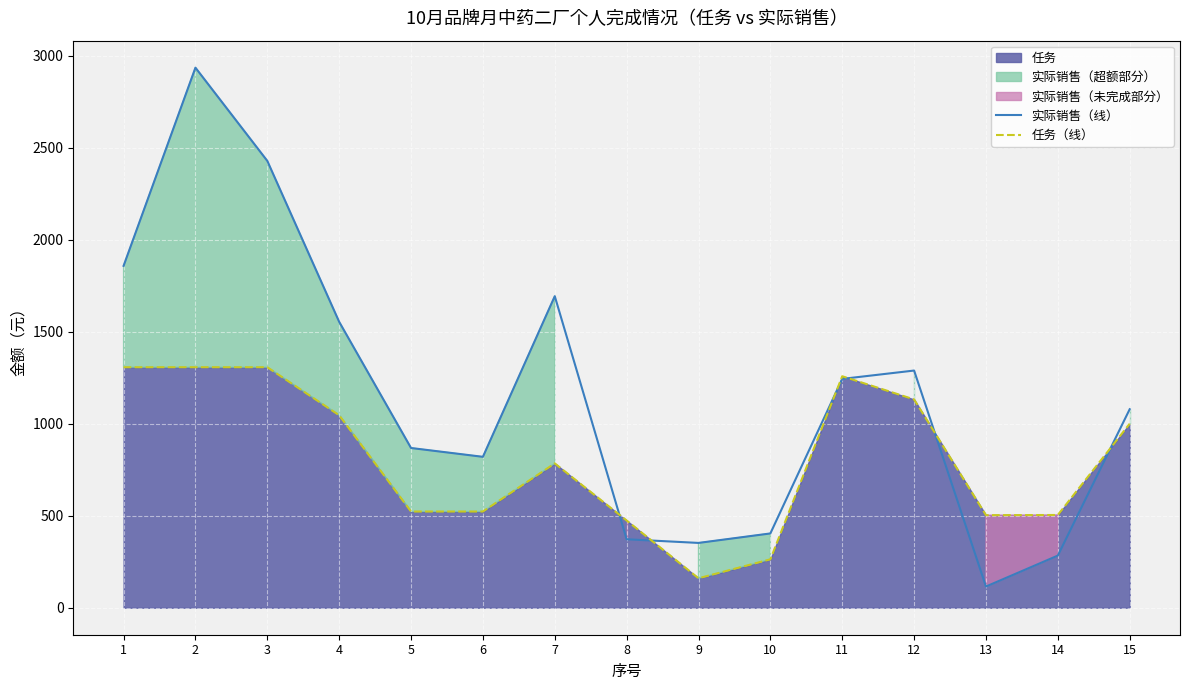

List the series in order of their overall mean, highest first.

实际销售（线）, 任务（线）